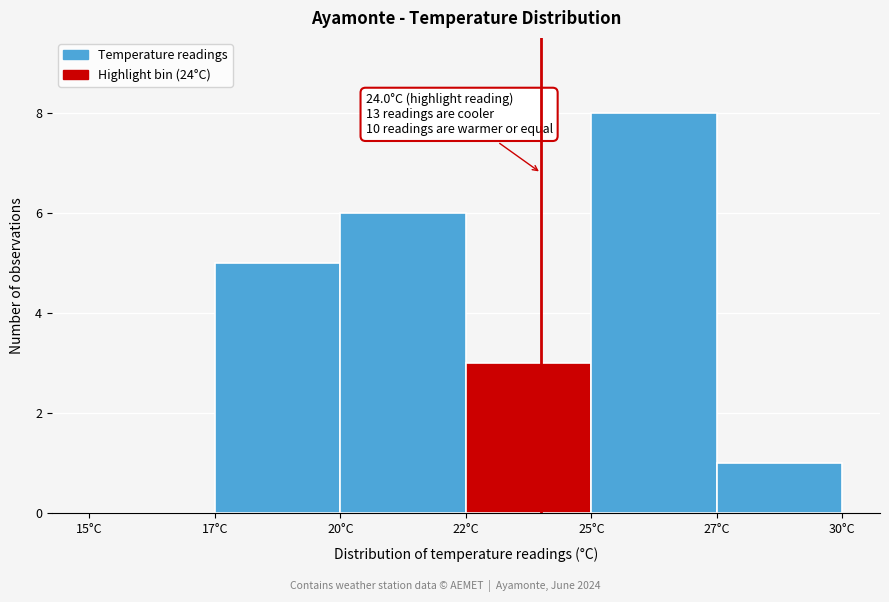

Reading left to right, extract all data points from this chart.

15°C=0	17°C=5	20°C=6	22°C=3	25°C=8	27°C=1